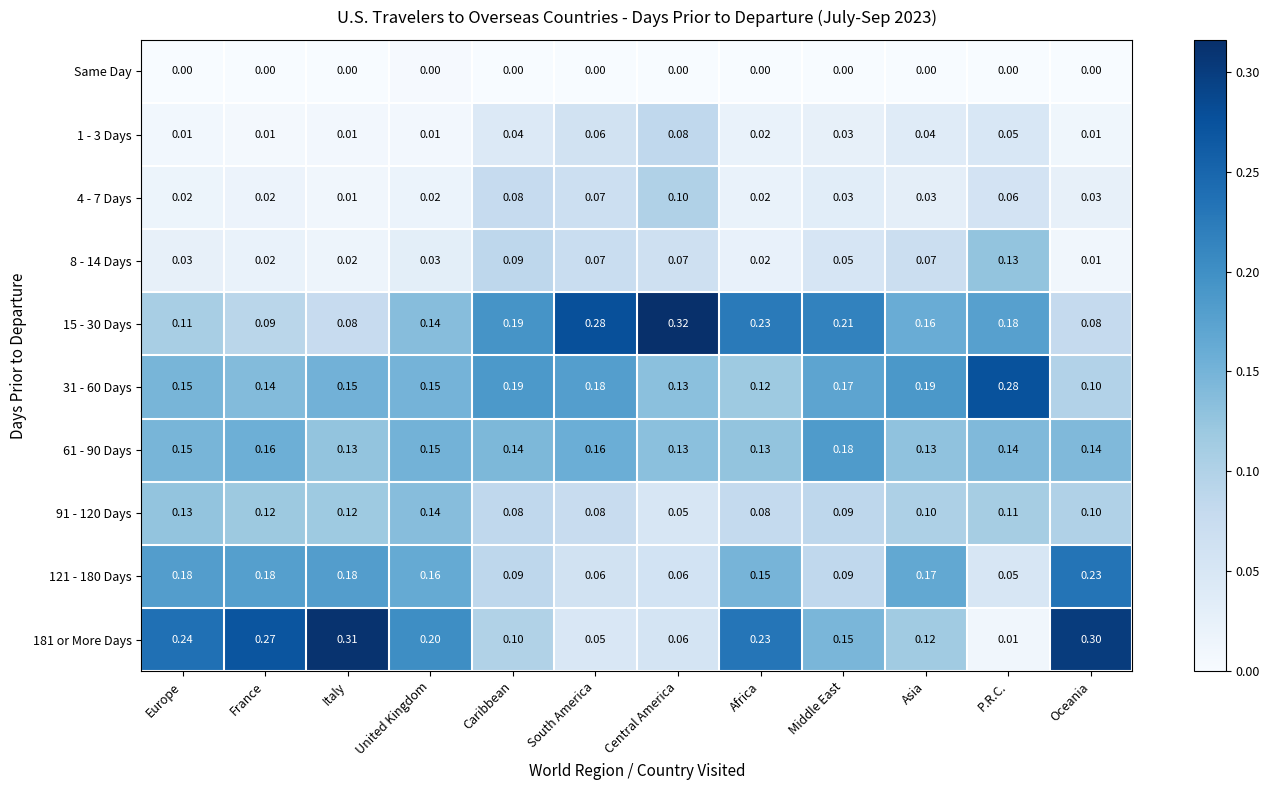

At which label is 31 - 60 Days closest to 0?

Oceania